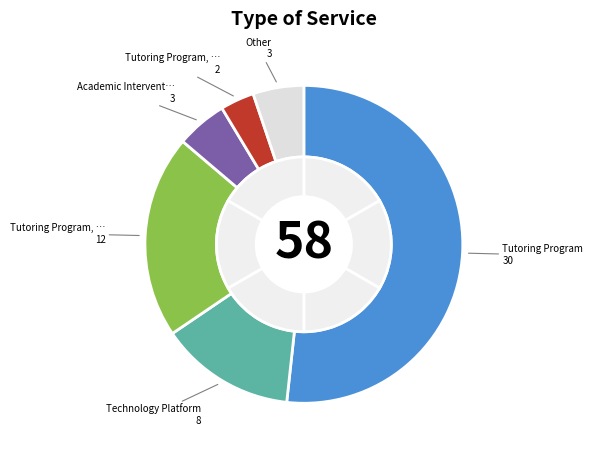

Is the sum of Tutoring Program, Academic Intervention and Tutoring Program, Technology Platform greater than half?

No